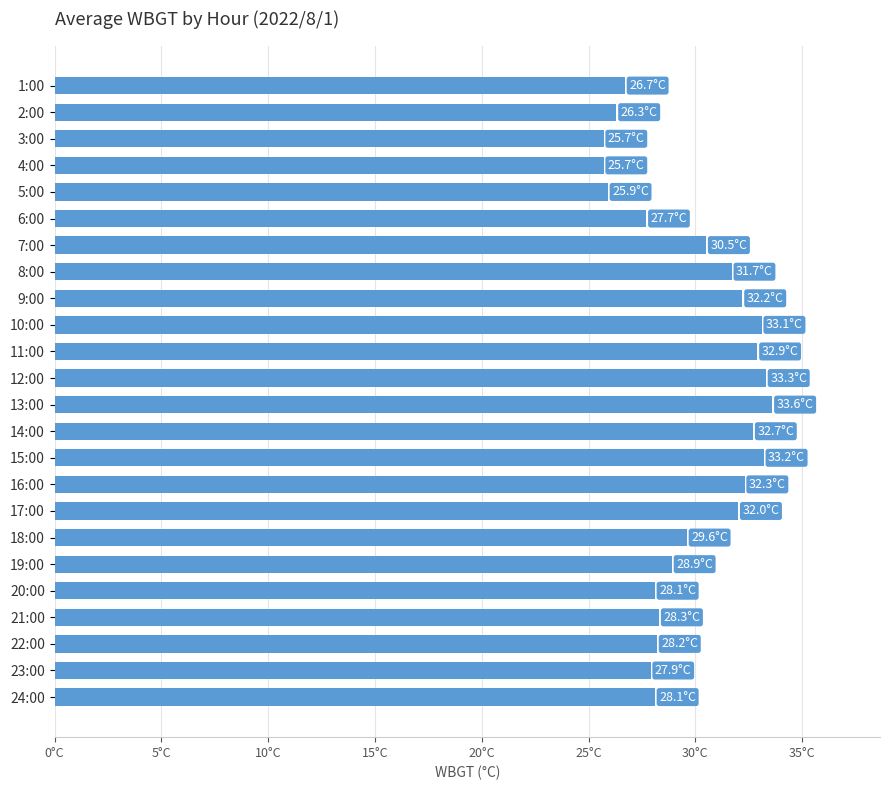

Are the bars horizontal?

Yes